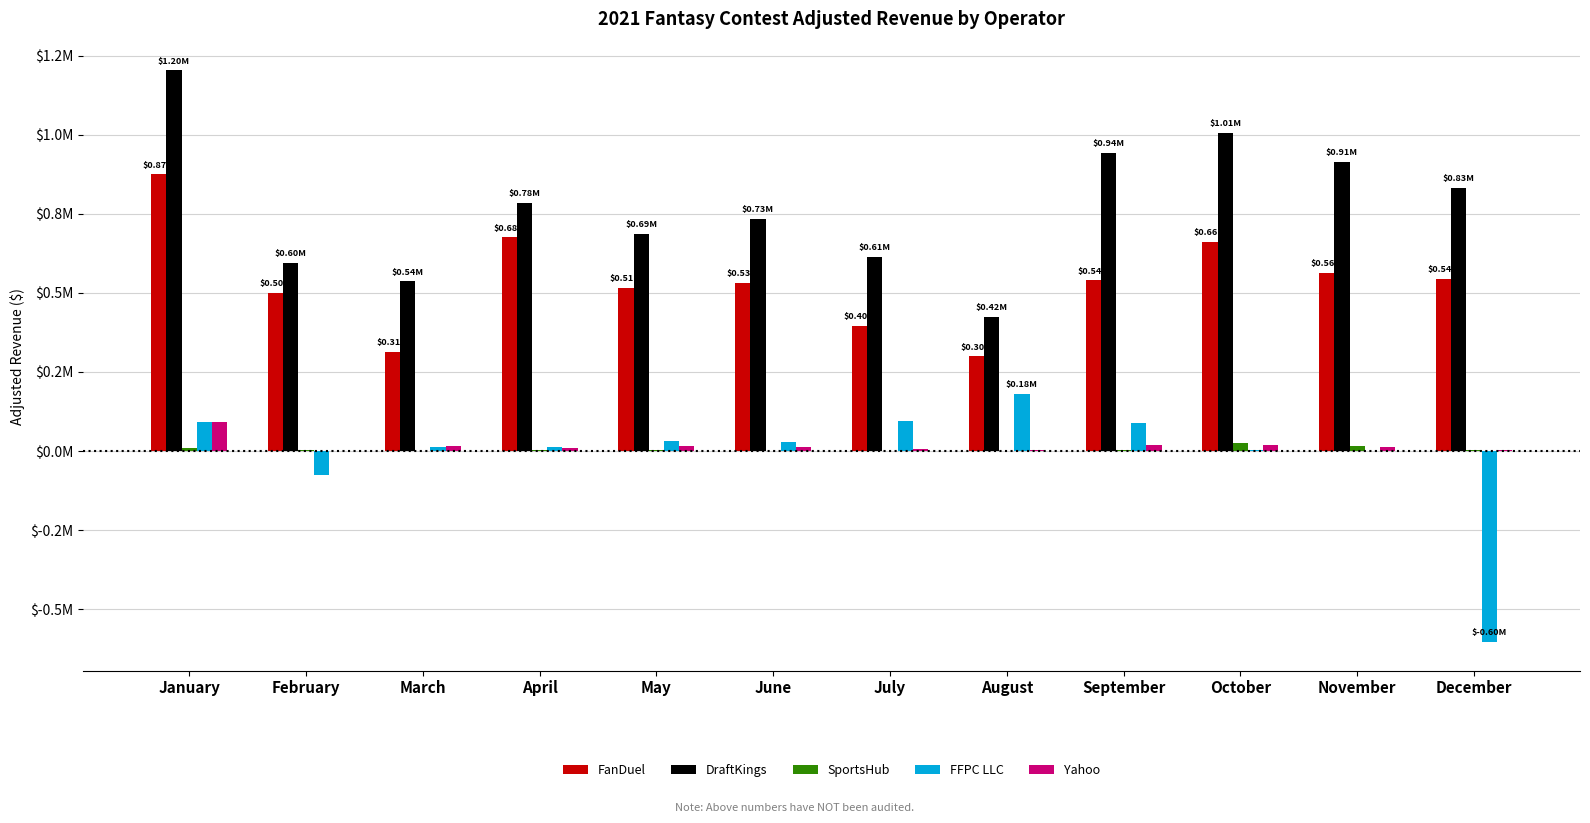

What are all the series names shown in the legend?

FanDuel, DraftKings, SportsHub, FFPC LLC, Yahoo